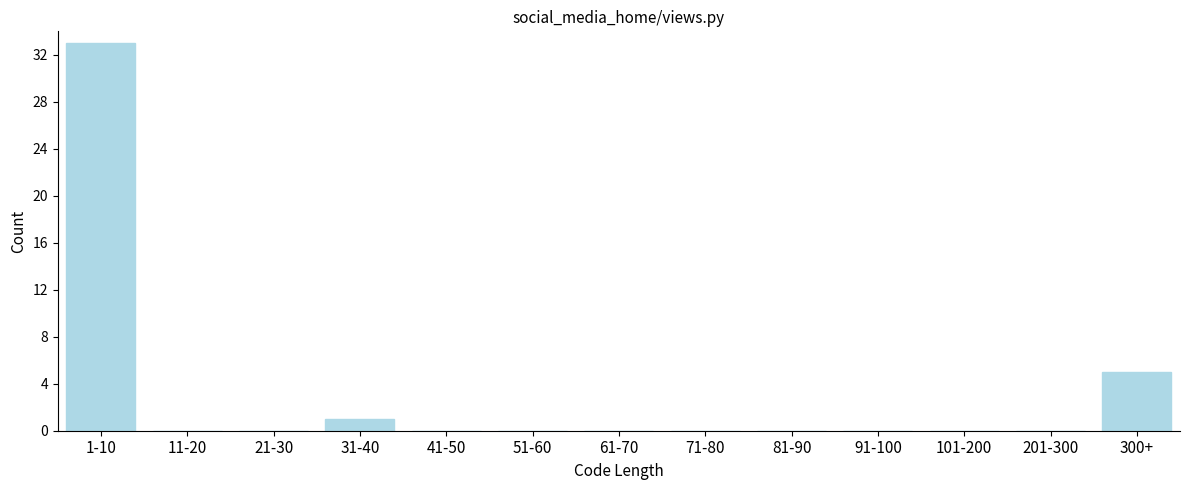

Reading left to right, what are all the values shown in this chart?

1-10=33	11-20=0	21-30=0	31-40=1	41-50=0	51-60=0	61-70=0	71-80=0	81-90=0	91-100=0	101-200=0	201-300=0	300+=5